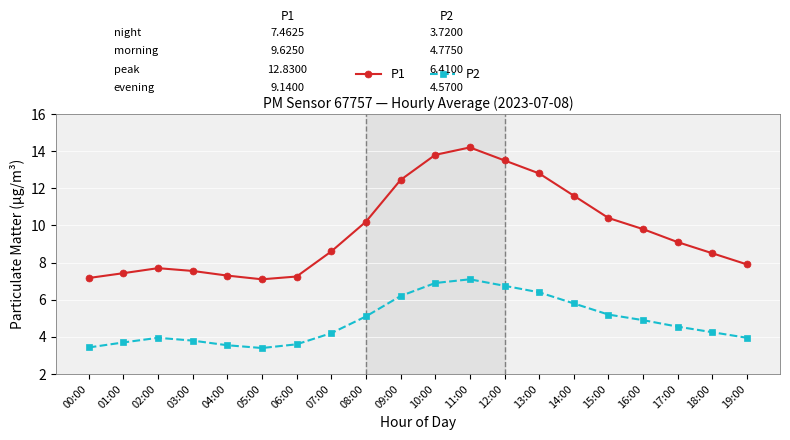

The P1 series shows 12.4 at 09:00. True or false?

True